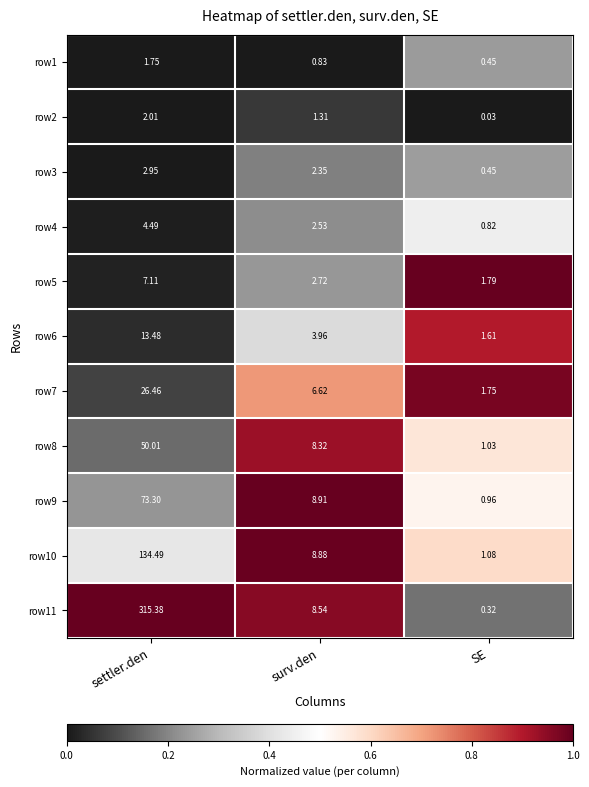

At settler.den, list the series in order from smallest to largest.

row1, row2, row3, row4, row5, row6, row7, row8, row9, row10, row11